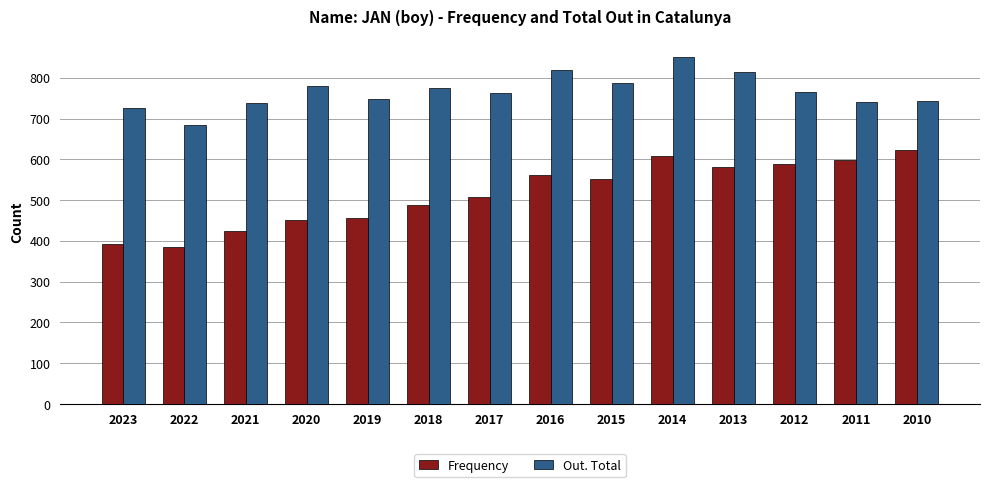

What is the difference between the Out. Total values at 2021 and 2022?

52